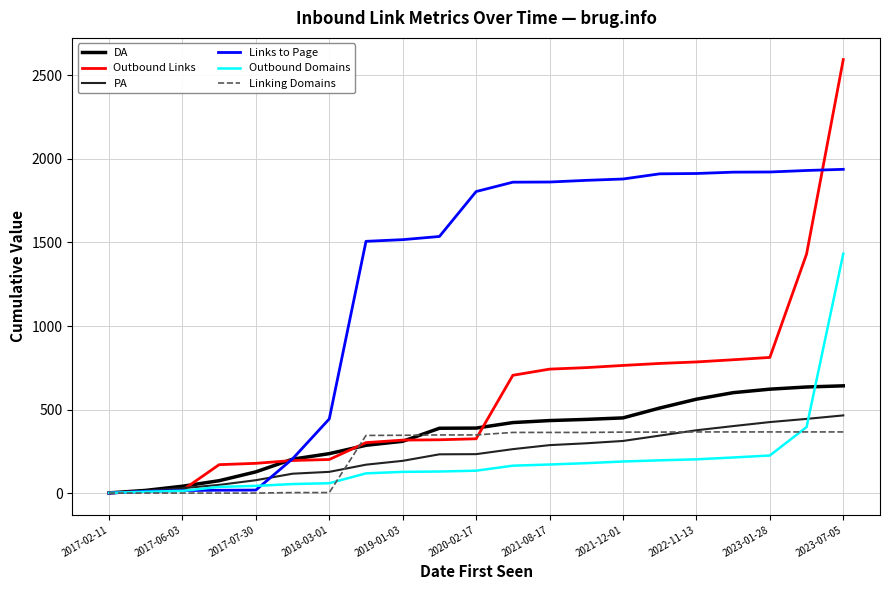

What is the maximum value for Linking Domains?

366